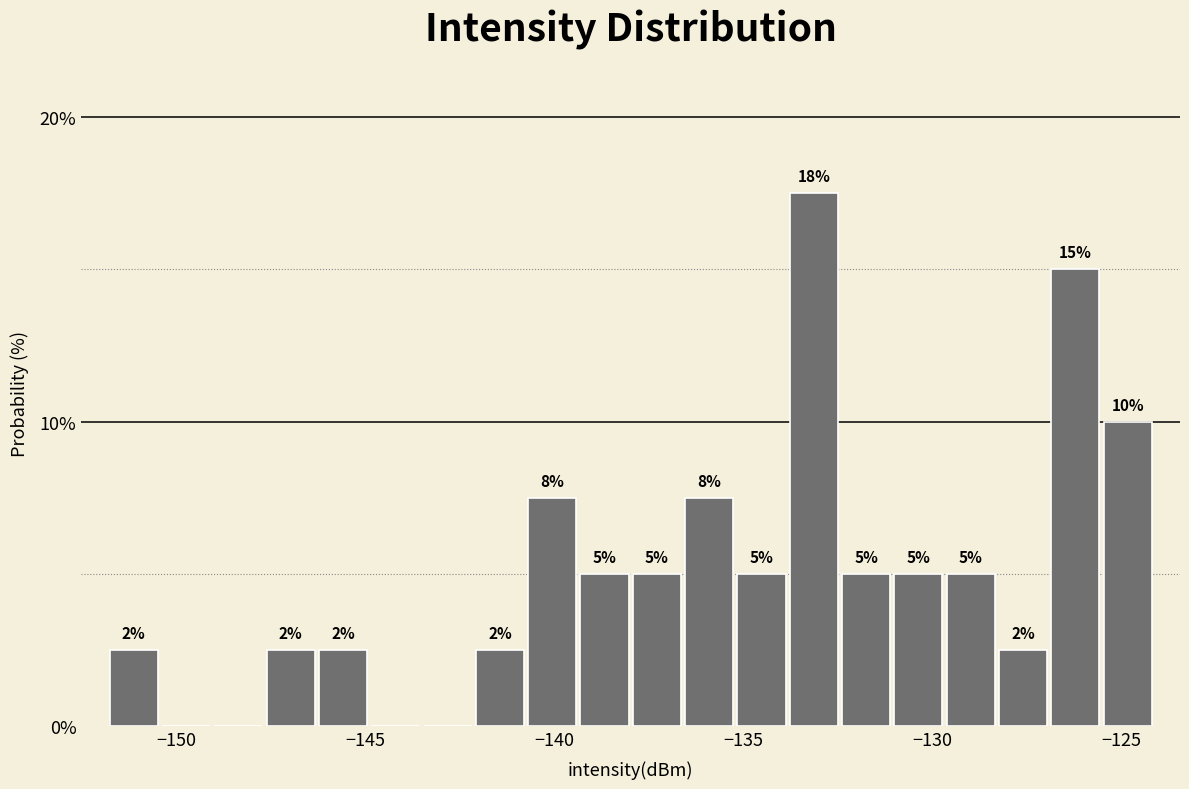

Around what value on the x-axis is the tallest bar? Give the approximate position of its centre, as read against the axis.

-133.0